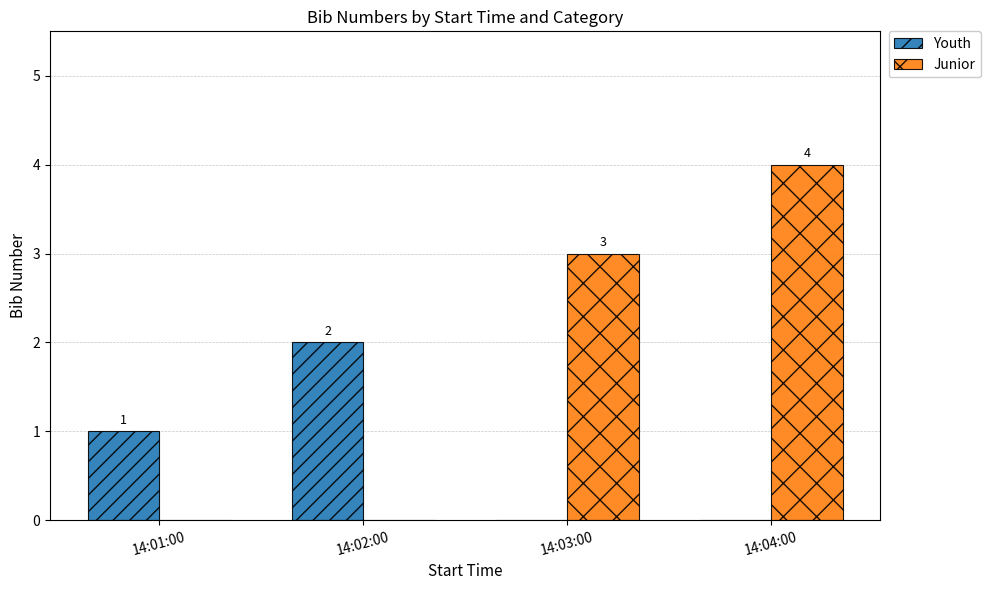

Which series changed the most between 14:01:00 and 14:03:00?

Junior